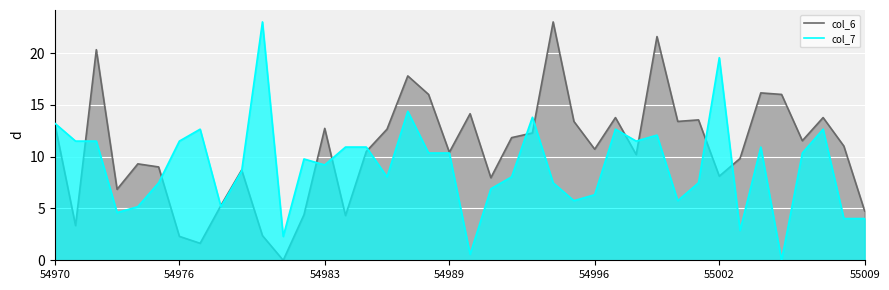

Which series has the largest total across all categories?

col_6